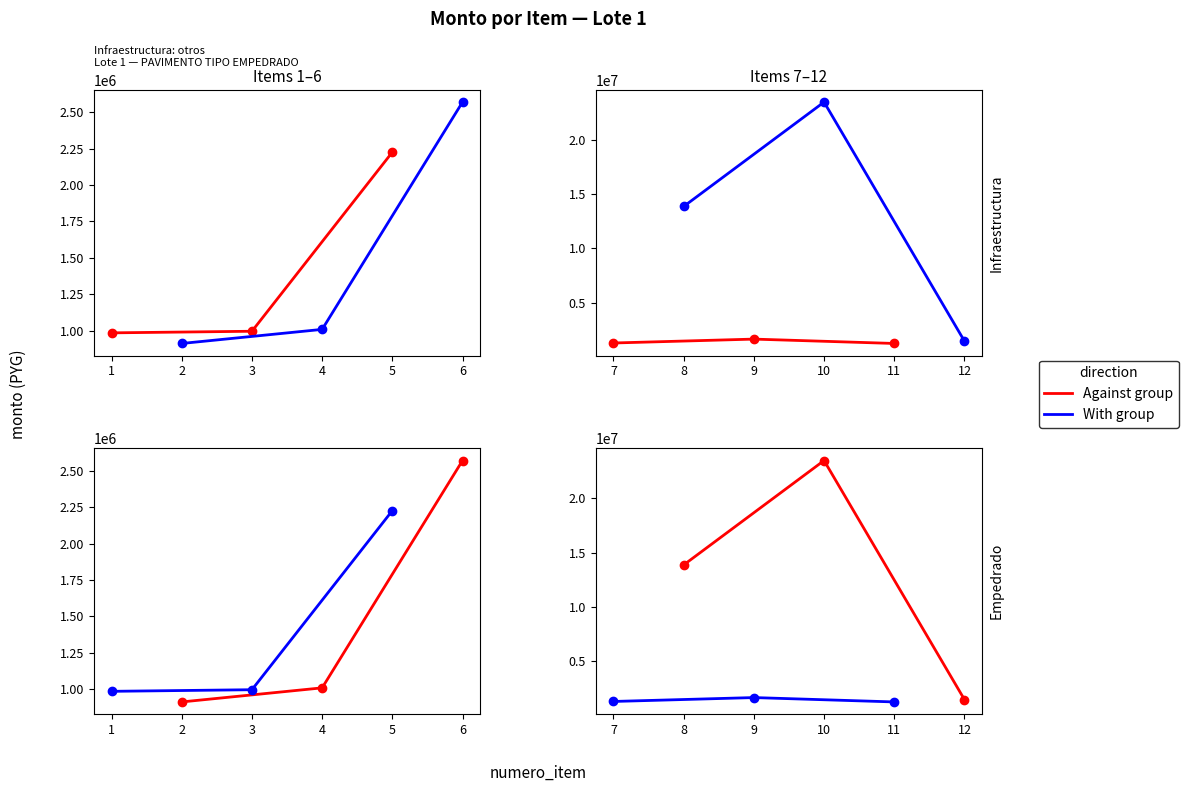

List the labels in order of Against group value, largest first.

10, 8, 12